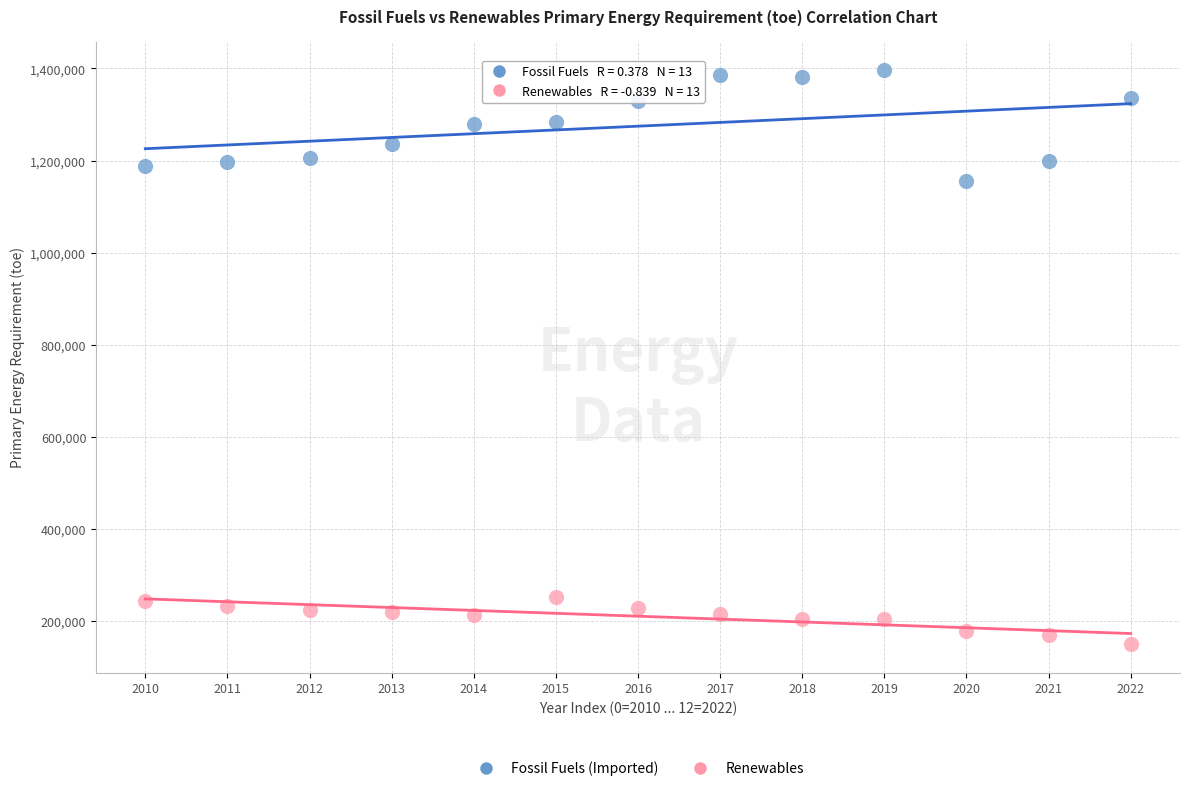

Which series has the largest Y range (max minus min)?

Fossil Fuels (Imported)